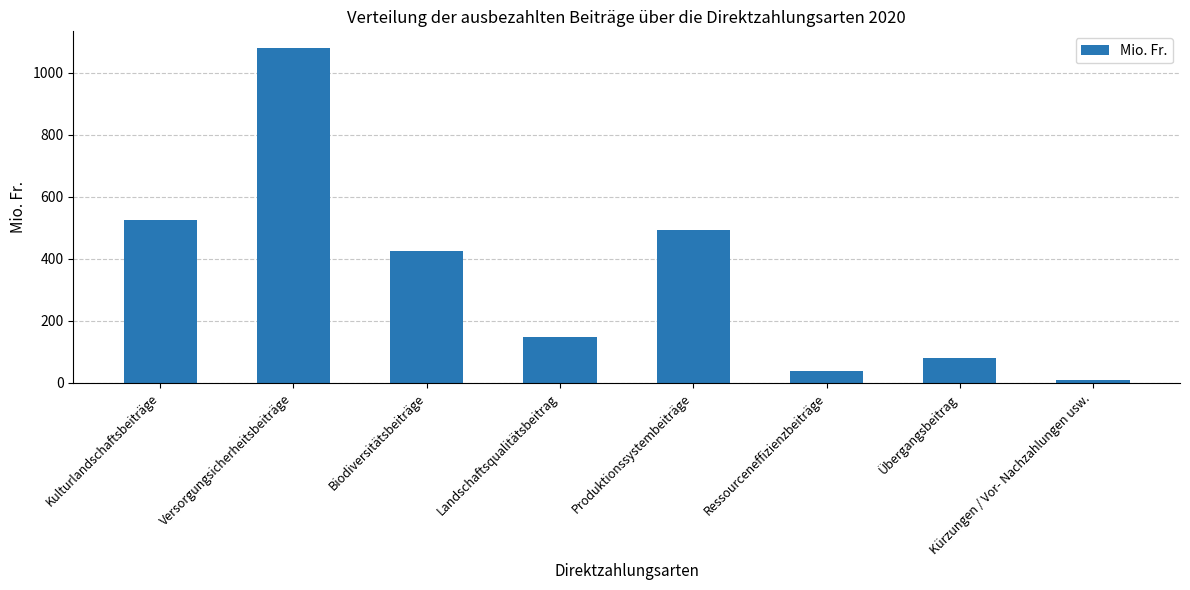

Where is the data nearest to the value 544?

Kulturlandschaftsbeiträge